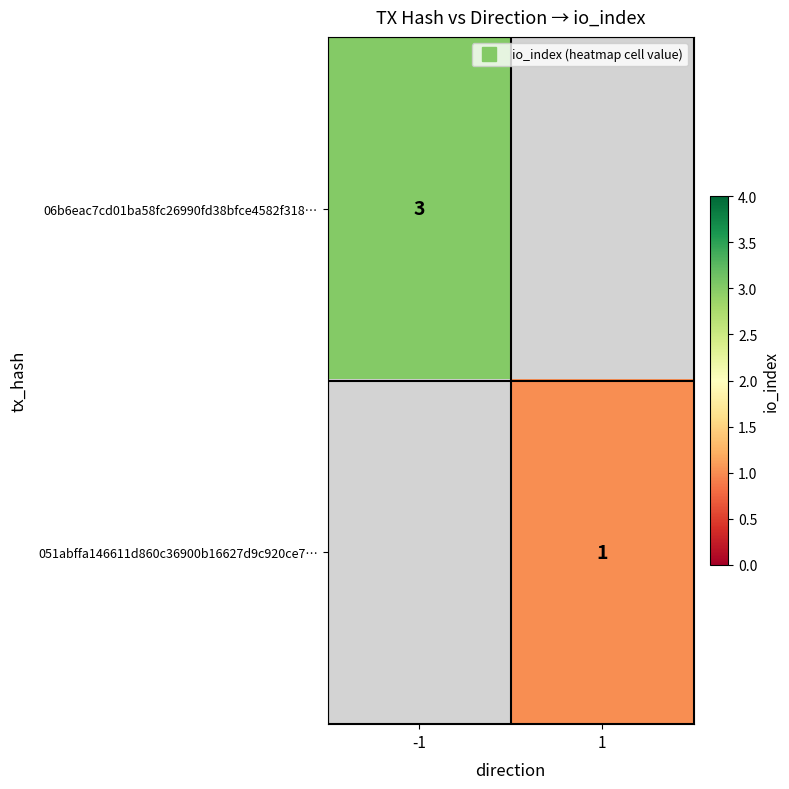

Is the value of 051abffa146611d860c36900b16627d9c920ce7… at 1 greater than the value of 06b6eac7cd01ba58fc26990fd38bfce4582f318… at 1?

No